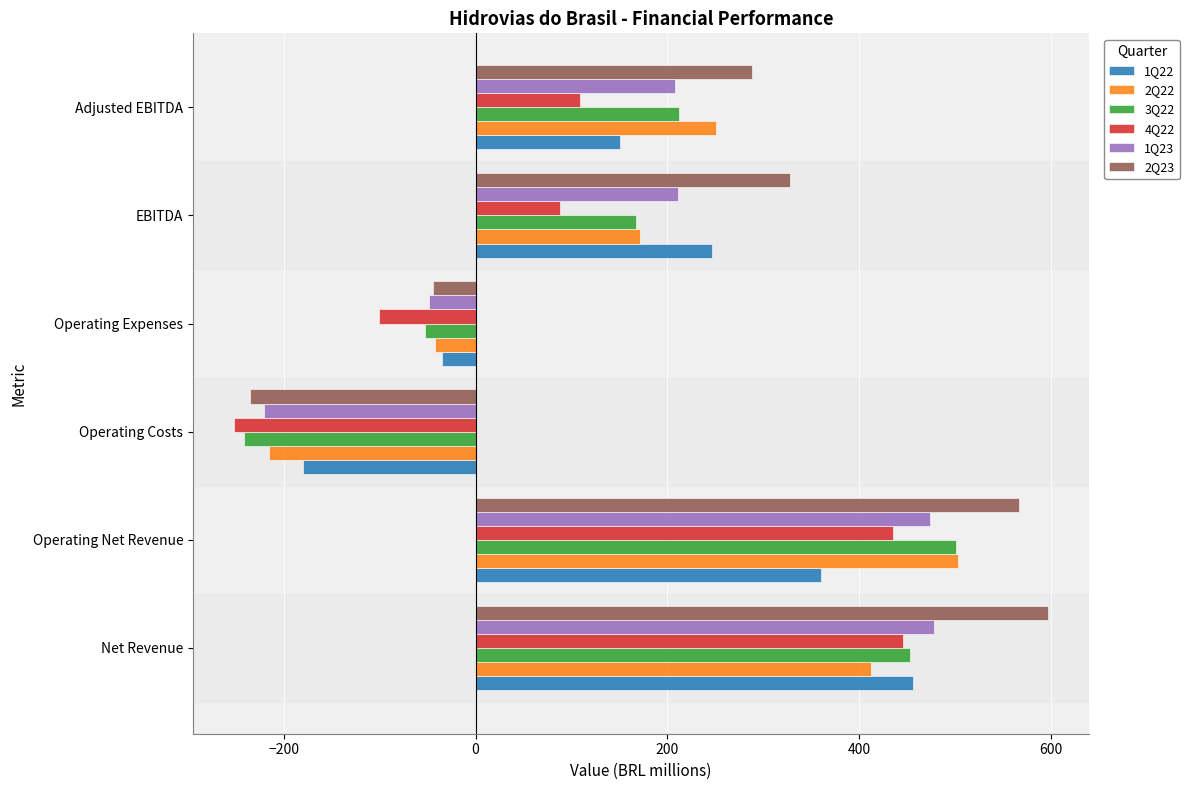

What is the maximum value shown in the chart?

597.5